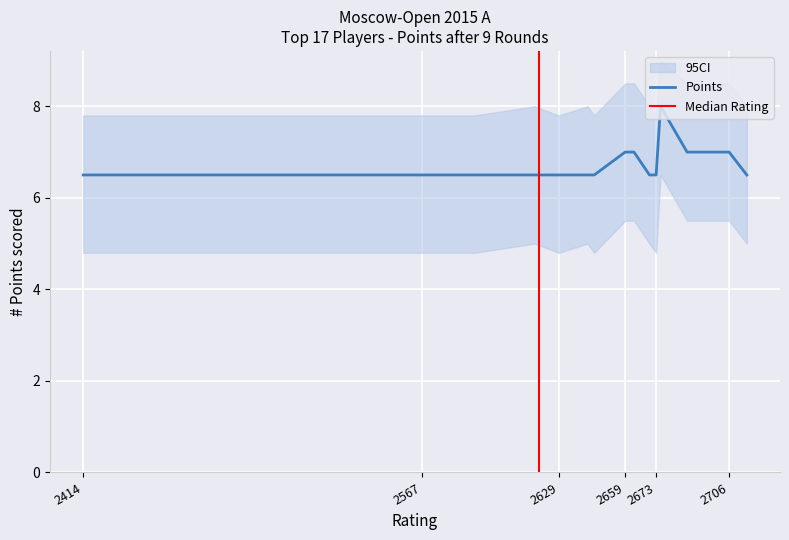

The value of Points at Megaranto is 8.8. True or false?

False